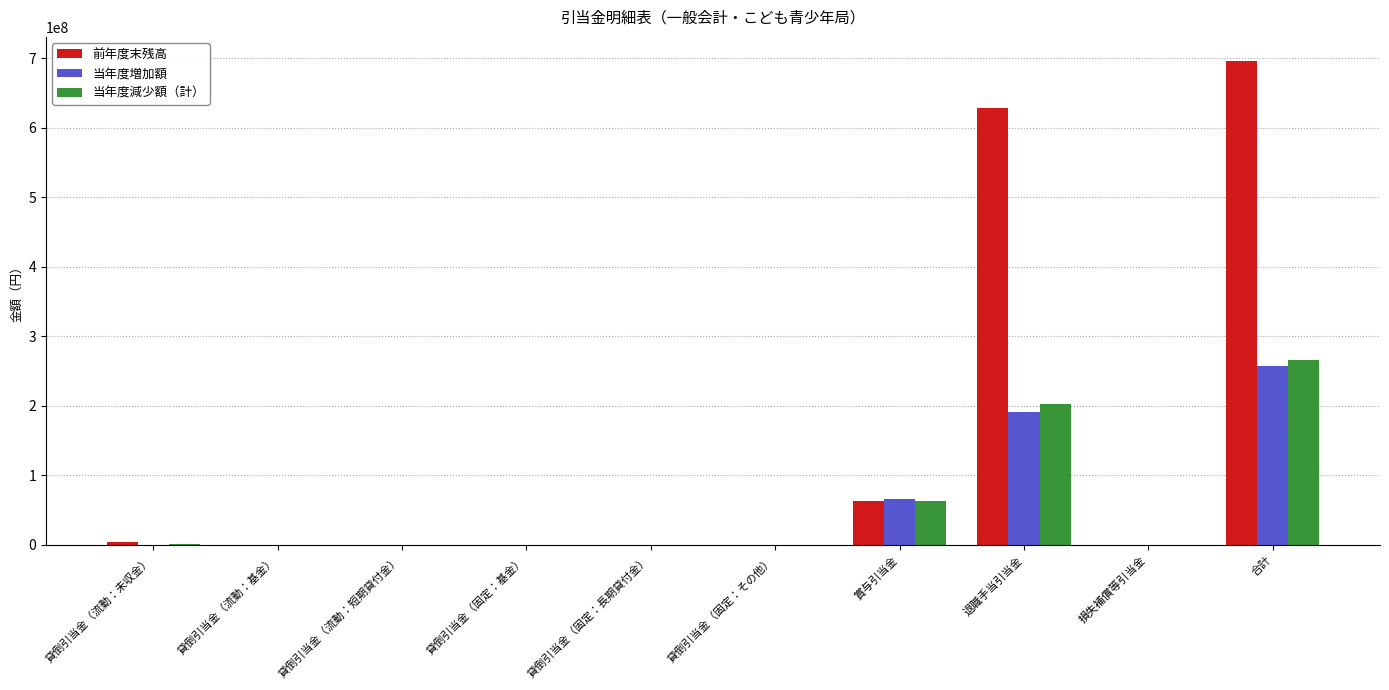

What is the sum of all 当年度増加額 values?

513993150